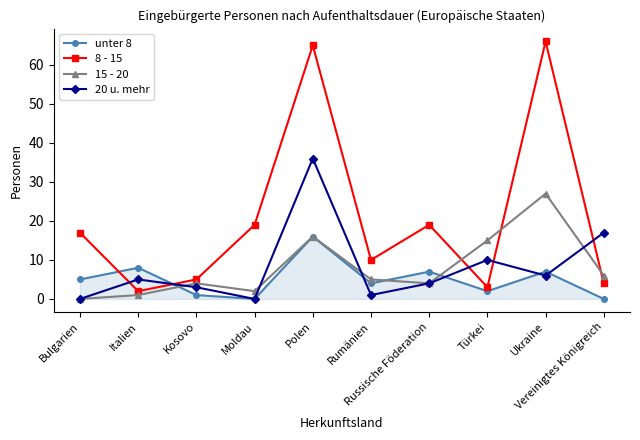

What is the maximum value for 20 u. mehr?

36